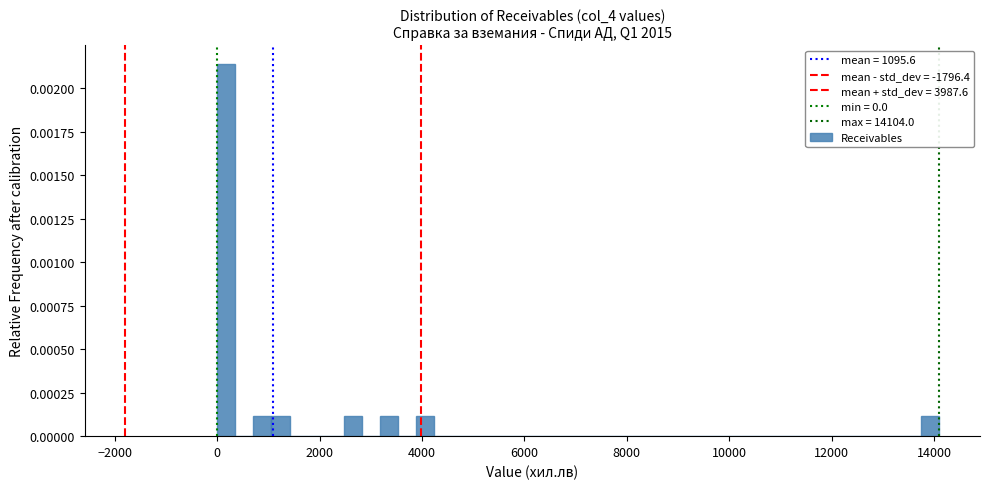

Read against the x-axis, roughly where is the centre of the tallest bar?

200